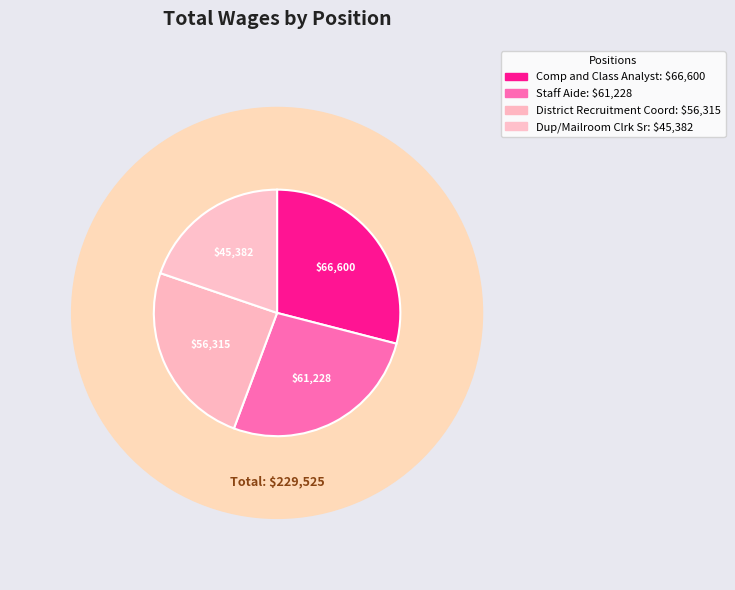

How much of the chart is everything except Dup/Mailroom Clrk Sr?

80.2%